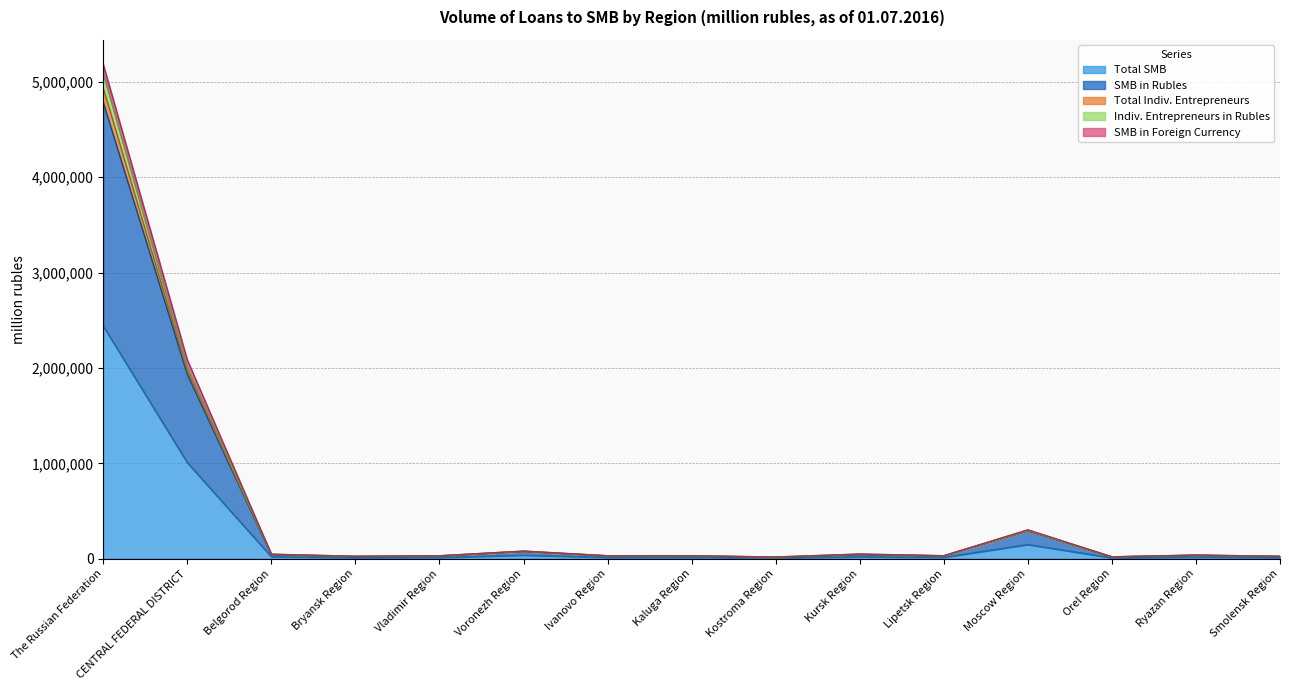

List the labels in order of SMB in Rubles value, largest first.

The Russian Federation, CENTRAL FEDERAL DISTRICT, Moscow Region, Voronezh Region, Kursk Region, Belgorod Region, Ryazan Region, Lipetsk Region, Ivanovo Region, Vladimir Region, Kaluga Region, Bryansk Region, Smolensk Region, Orel Region, Kostroma Region